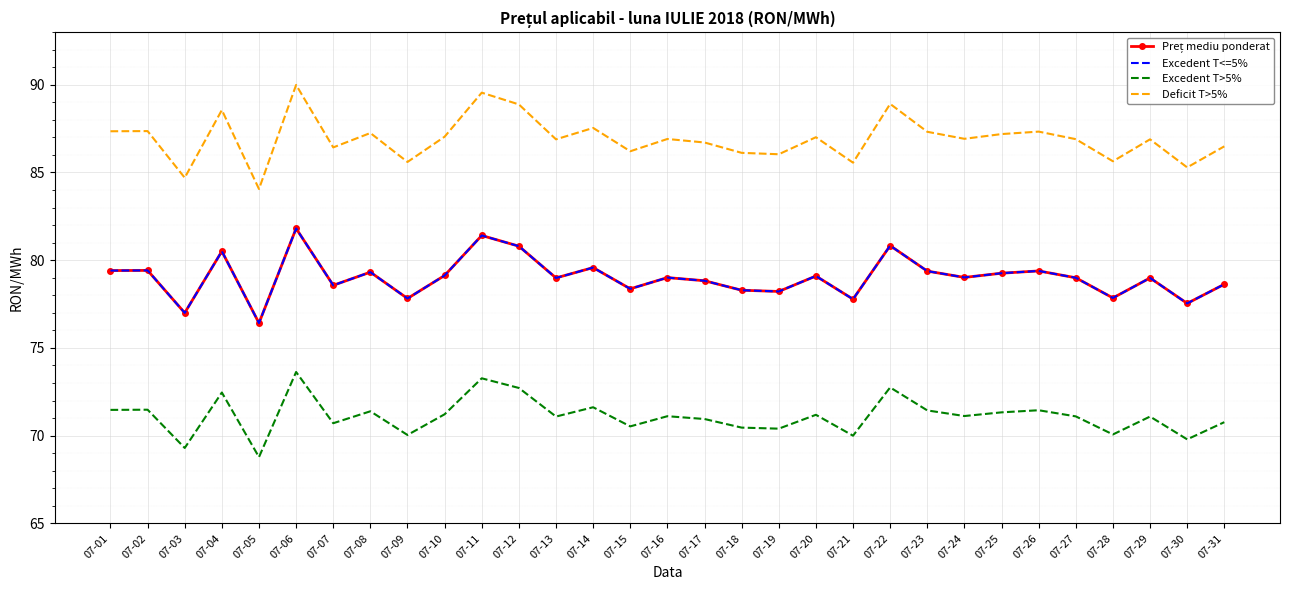

At which category does Excedent T>5% reach its first local valley?

07-03